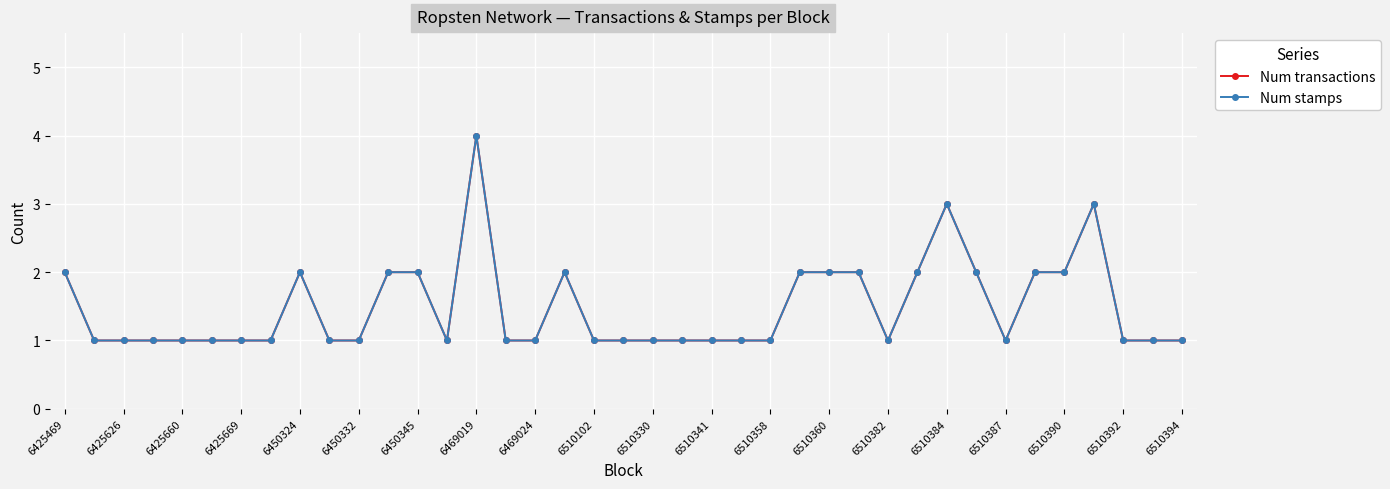

What is the sum of all Num stamps values?

58